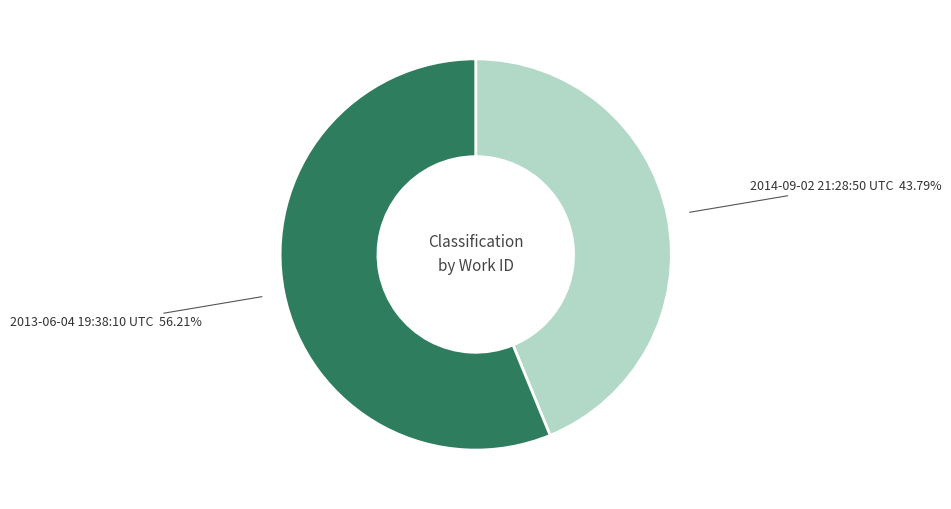

Does 2014-09-02 21:28:50 UTC account for over 50% of the chart?

No